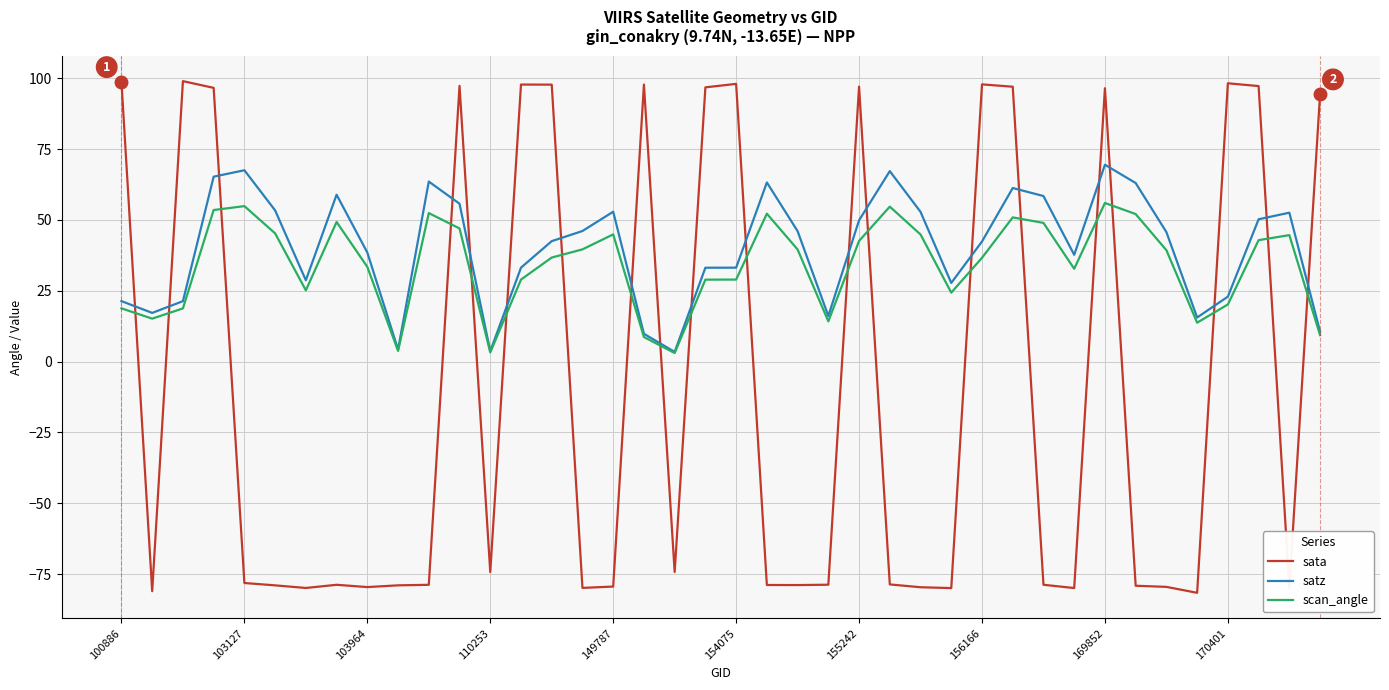

List the series in order of their peak value, highest first.

sata, satz, scan_angle